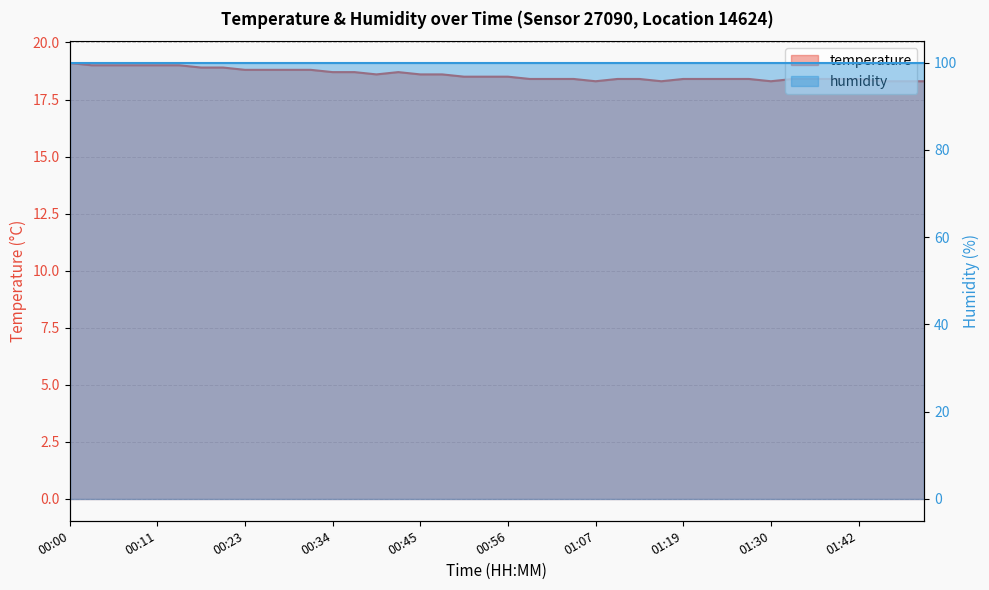

True or false: the data shows 18.6 at 00:45.

True